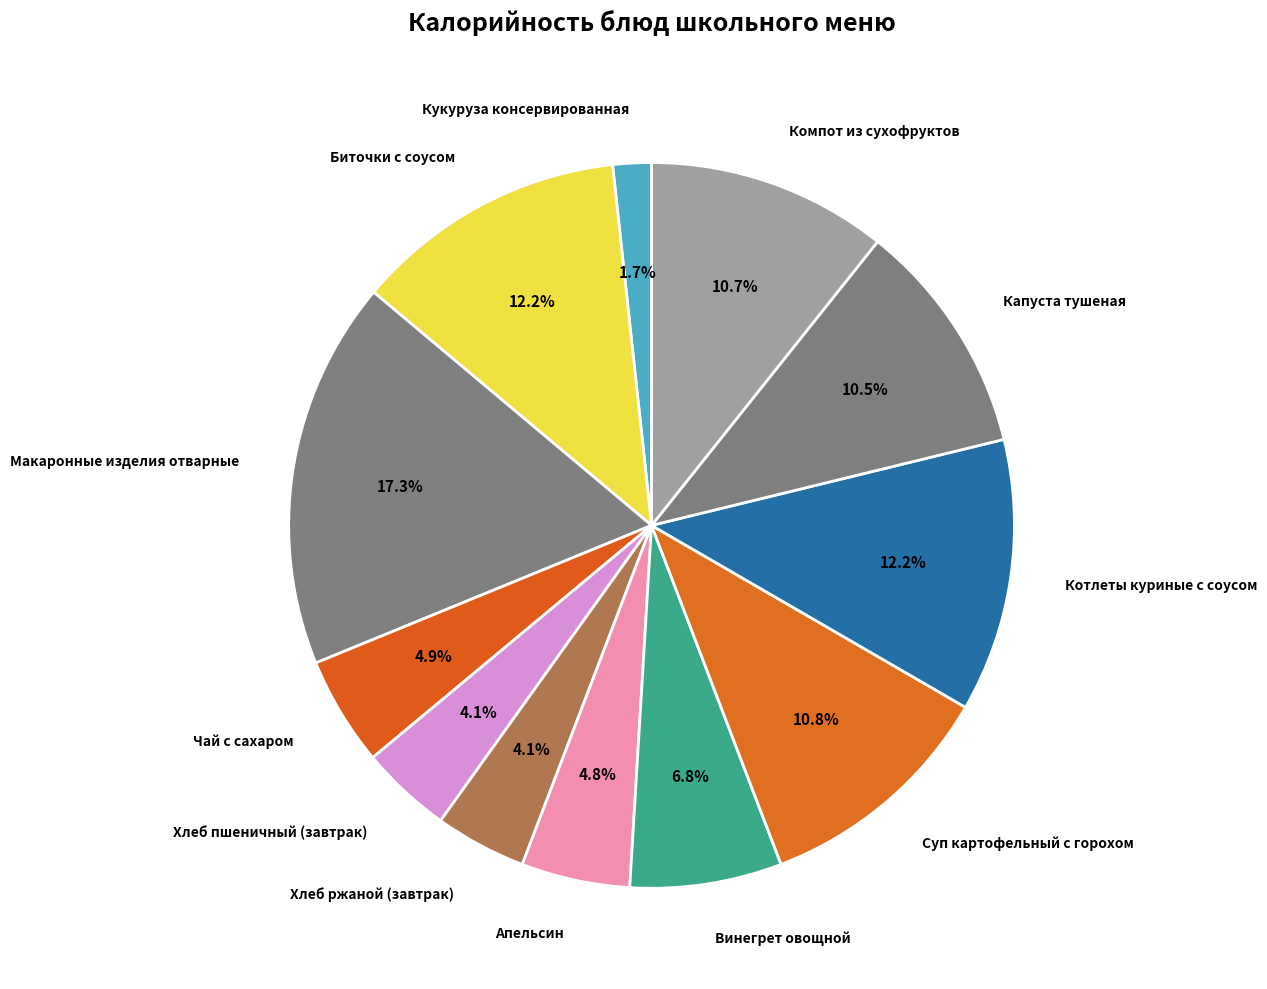

How many segments does this pie chart have?

12